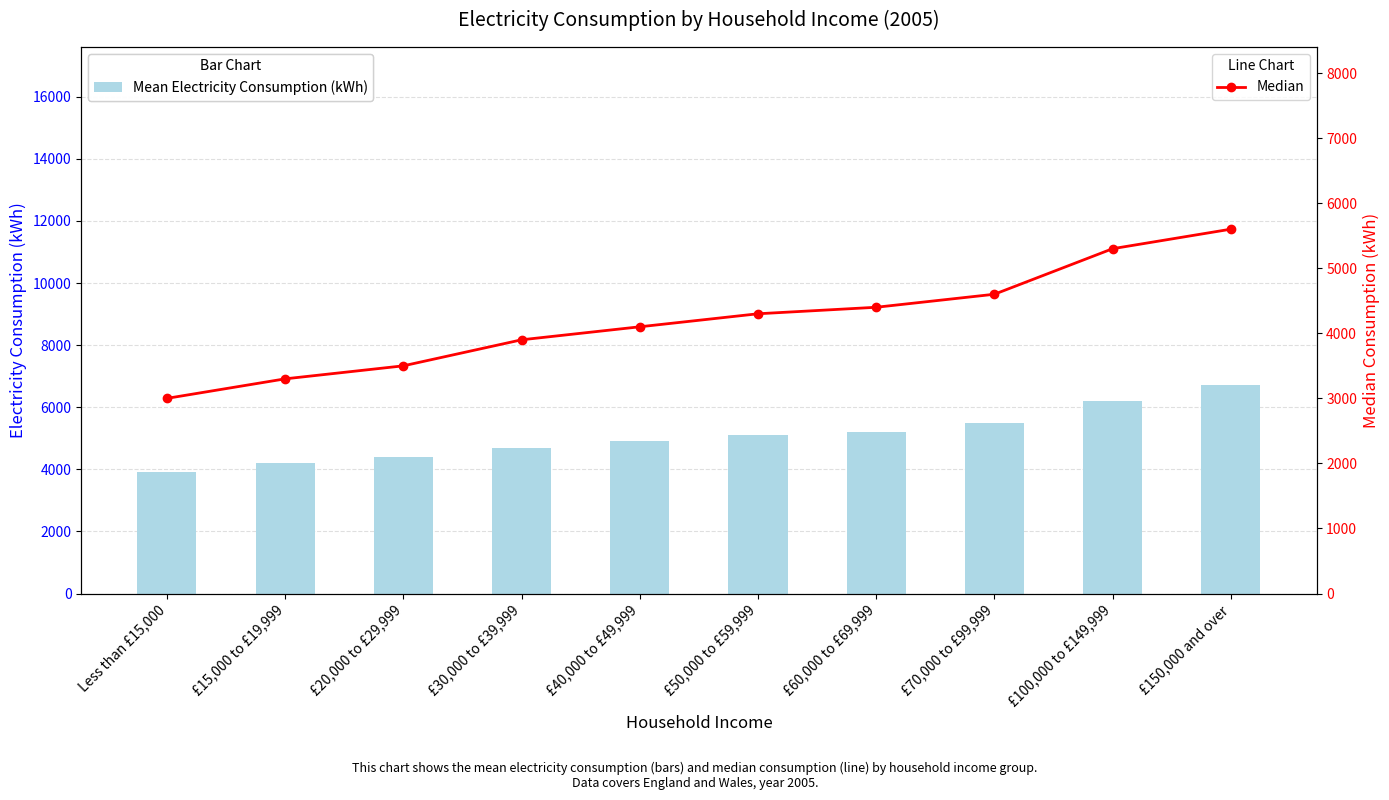

The Mean Electricity Consumption (kWh) series shows 4700 at £30,000 to £39,999. True or false?

True